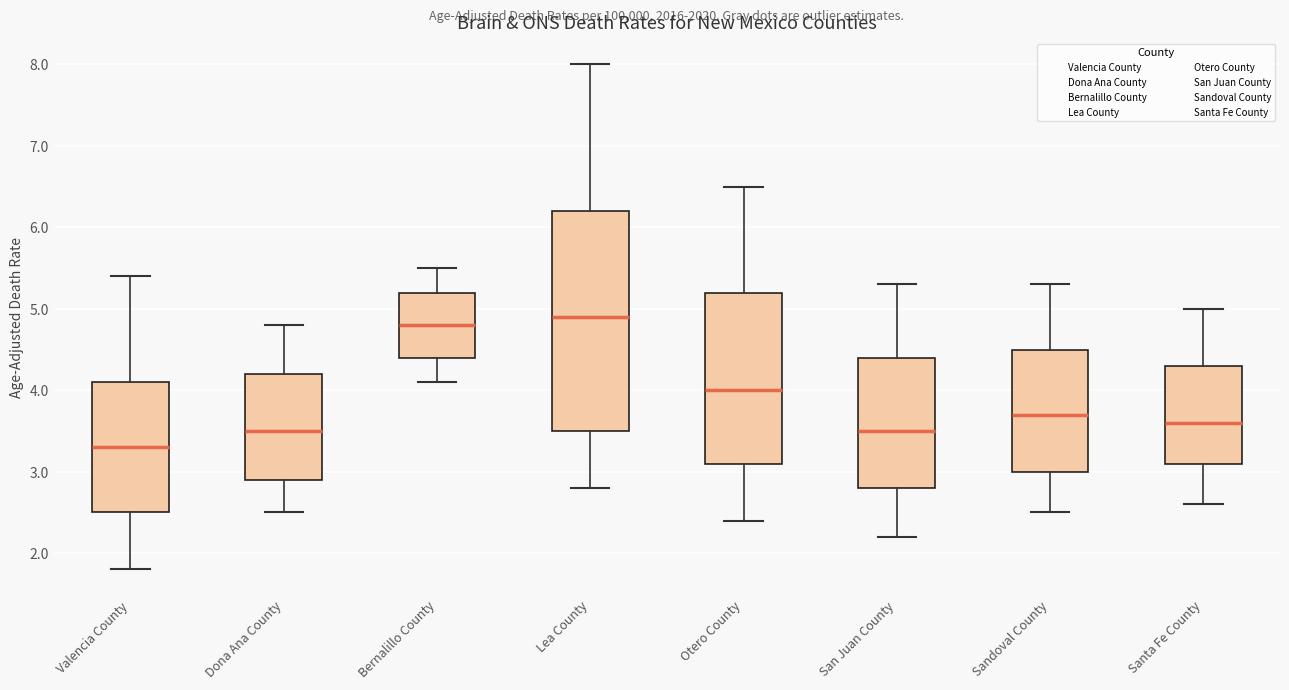

Reading left to right, transcribe this box plot: for each box, give where its median line is, the range the box spans, and where its two whiskers end, as read against the y-axis. The values are not printed on the chart, so give them approximately, as read against the axis.

Valencia County: median 3.3, box 2.5 to 4.1, whiskers 1.8 to 5.4
Dona Ana County: median 3.5, box 2.9 to 4.2, whiskers 2.5 to 4.8
Bernalillo County: median 4.8, box 4.4 to 5.2, whiskers 4.1 to 5.5
Lea County: median 4.9, box 3.5 to 6.2, whiskers 2.8 to 8.0
Otero County: median 4.0, box 3.1 to 5.2, whiskers 2.4 to 6.5
San Juan County: median 3.5, box 2.8 to 4.4, whiskers 2.2 to 5.3
Sandoval County: median 3.7, box 3.0 to 4.5, whiskers 2.5 to 5.3
Santa Fe County: median 3.6, box 3.1 to 4.3, whiskers 2.6 to 5.0